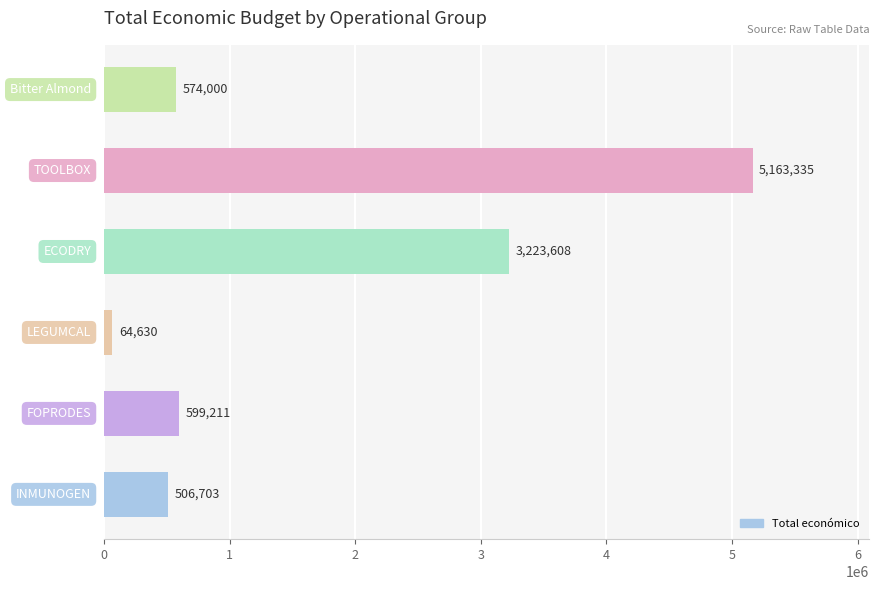

What is the sum of all values?

10131487